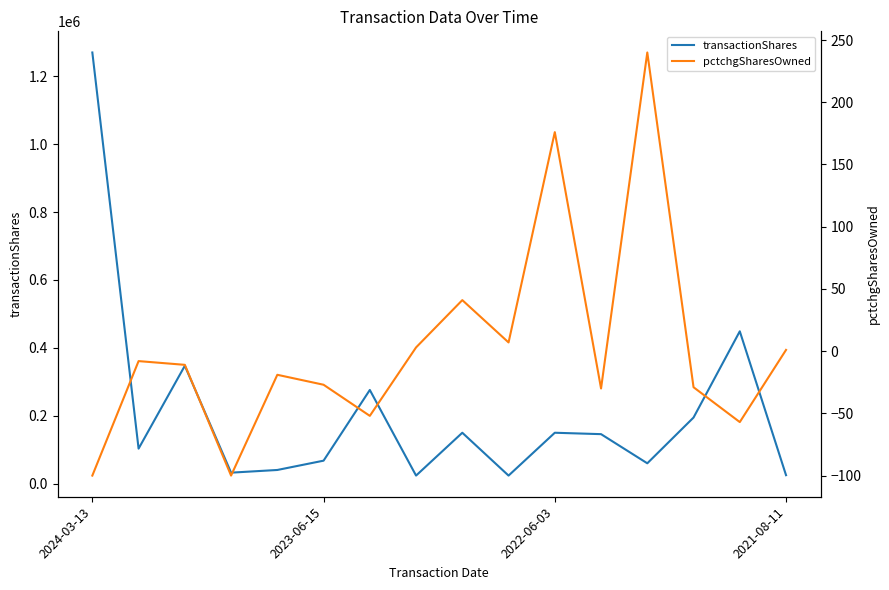

At which label does transactionShares reach its peak?

2024-03-13